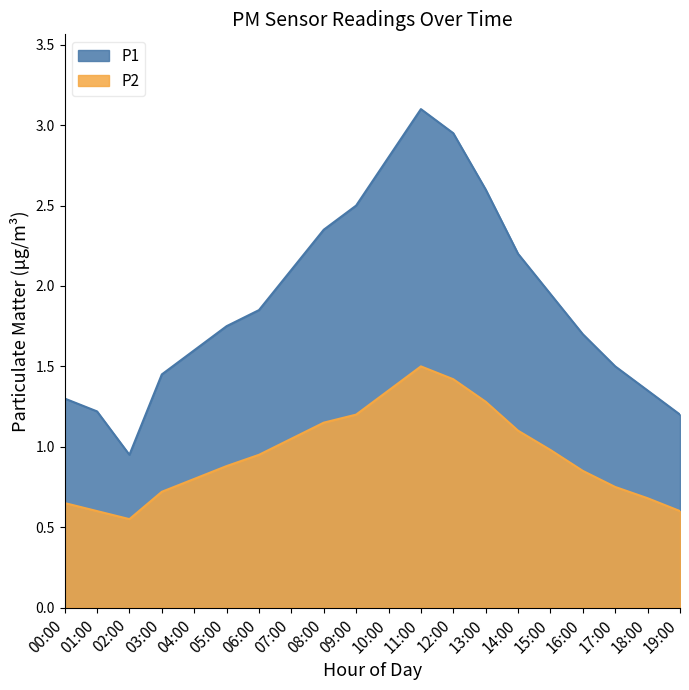

Which category has the lowest value across all series?

02:00